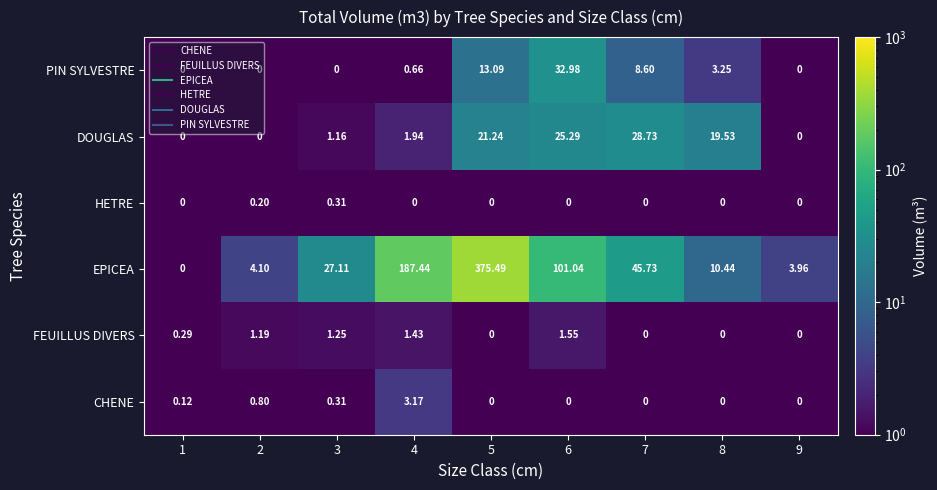

What is the maximum value shown in the chart?

375.5